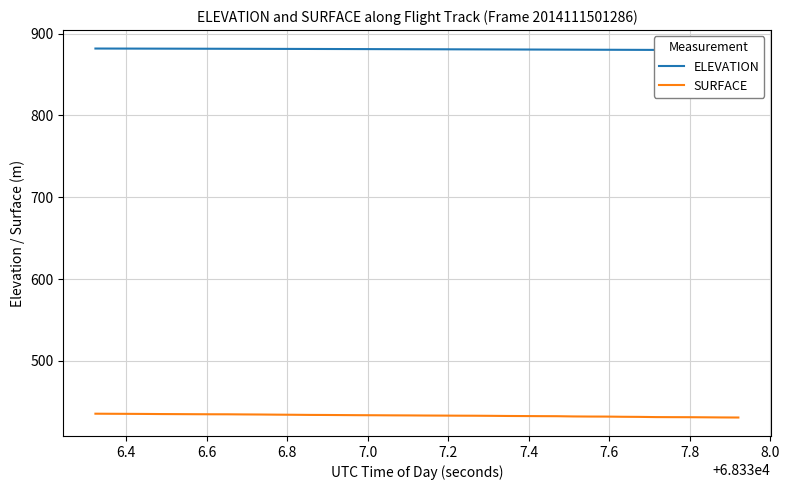

Does the chart display data point markers on the line(s)?

No